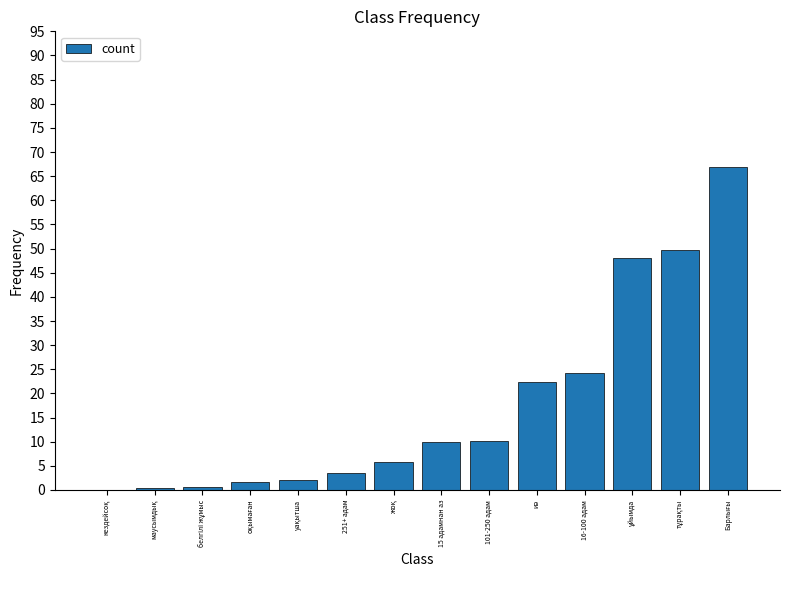

What is the maximum value shown in the chart?

67.0